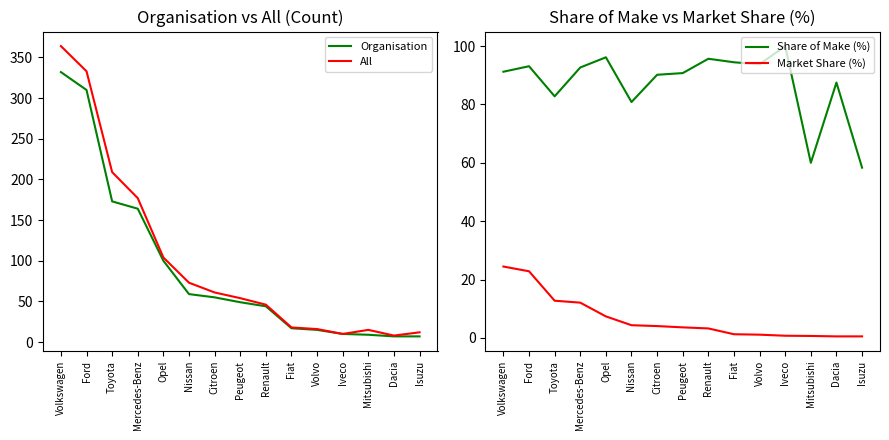

True or false: Organisation and Share of Make (%) intersect in this chart.

True